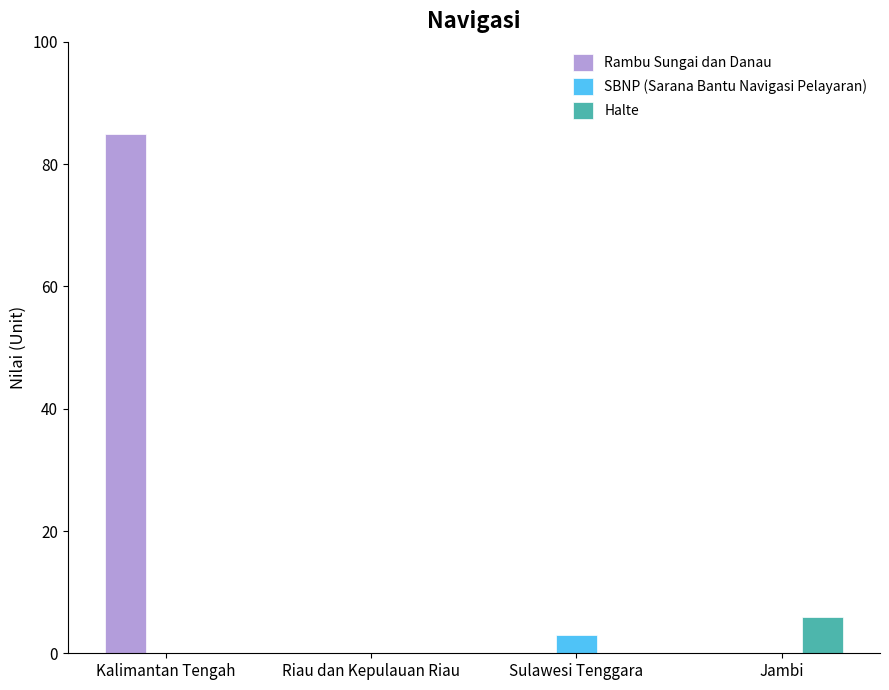

True or false: Halte has a value of 3 at Jambi.

False